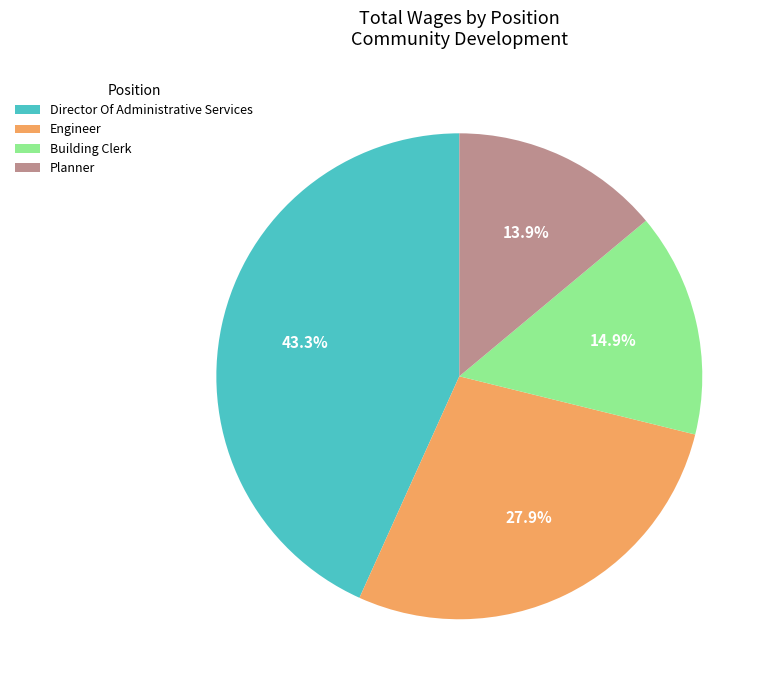

True or false: Director Of Administrative Services accounts for 34% of the total.

False